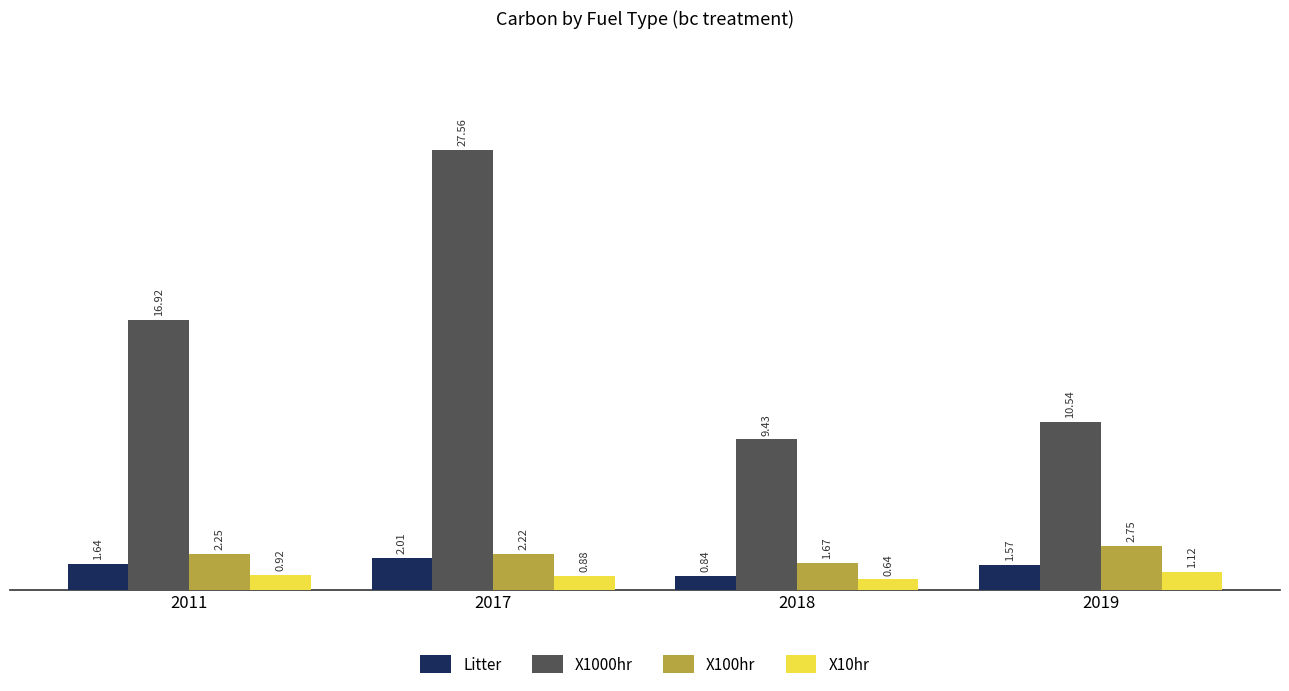

What are all the series names shown in the legend?

Litter, X1000hr, X100hr, X10hr